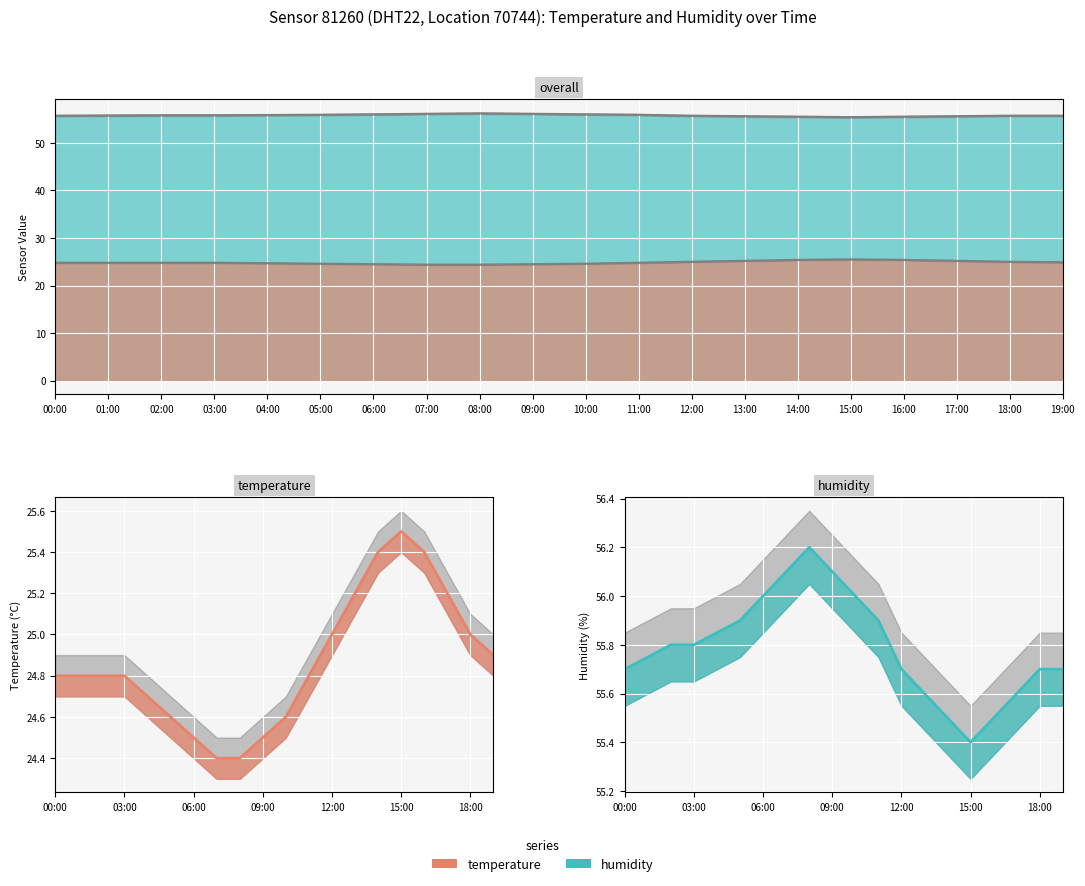

Rank the categories by temperature value from lowest to highest.

07:00, 08:00, 06:00, 09:00, 05:00, 10:00, 04:00, 00:00, 01:00, 02:00, 03:00, 11:00, 19:00, 12:00, 18:00, 13:00, 17:00, 14:00, 16:00, 15:00